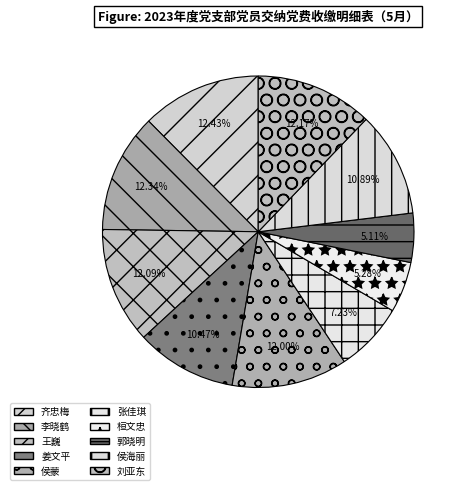

True or false: 侯蒙 accounts for 22% of the total.

False